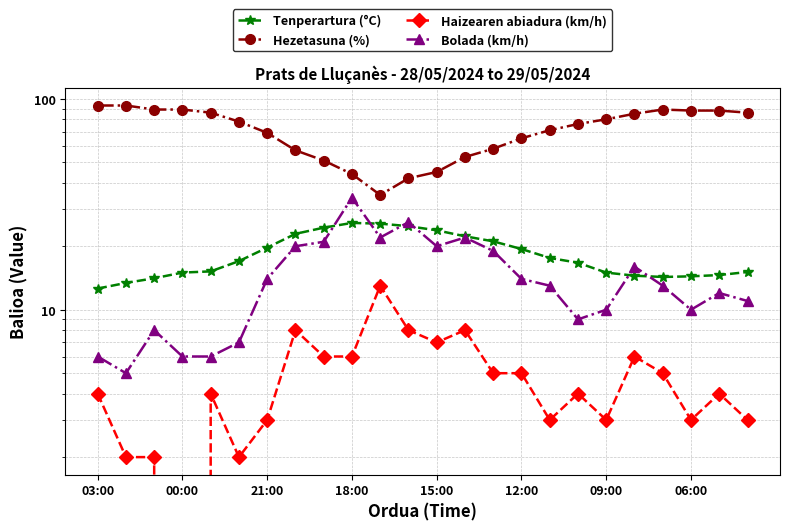

Reading left to right, what are all the values shown in this chart?

Tenperartura (°C): 12.6	13.4	14.1	15.0	15.2	17.0	19.7	22.9	24.5	25.8	25.6	24.9	23.8	22.3	21.1	19.4	17.6	16.7	15.0	14.5	14.3	14.4	14.6	15.1
Hezetasuna (%): 93.0	93.0	89.0	89.0	86.0	78.0	69.0	57.0	51.0	44.0	35.0	42.0	45.0	53.0	58.0	65.0	71.0	76.0	80.0	85.0	89.0	88.0	88.0	86.0
Haizearen abiadura (km/h): 4.0	2.0	2.0	0.0	4.0	2.0	3.0	8.0	6.0	6.0	13.0	8.0	7.0	8.0	5.0	5.0	3.0	4.0	3.0	6.0	5.0	3.0	4.0	3.0
Bolada (km/h): 6.0	5.0	8.0	6.0	6.0	7.0	14.0	20.0	21.0	34.0	22.0	26.0	20.0	22.0	19.0	14.0	13.0	9.0	10.0	16.0	13.0	10.0	12.0	11.0